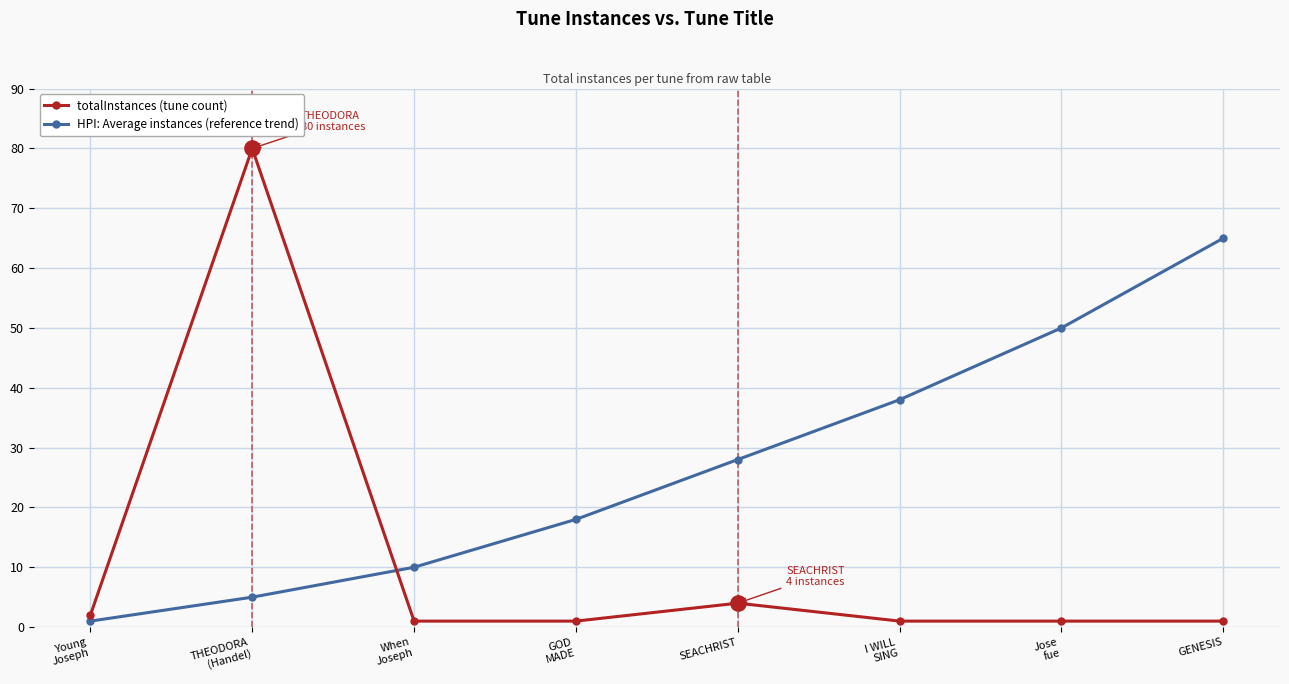

What is the total value across all series at When
Joseph?

11